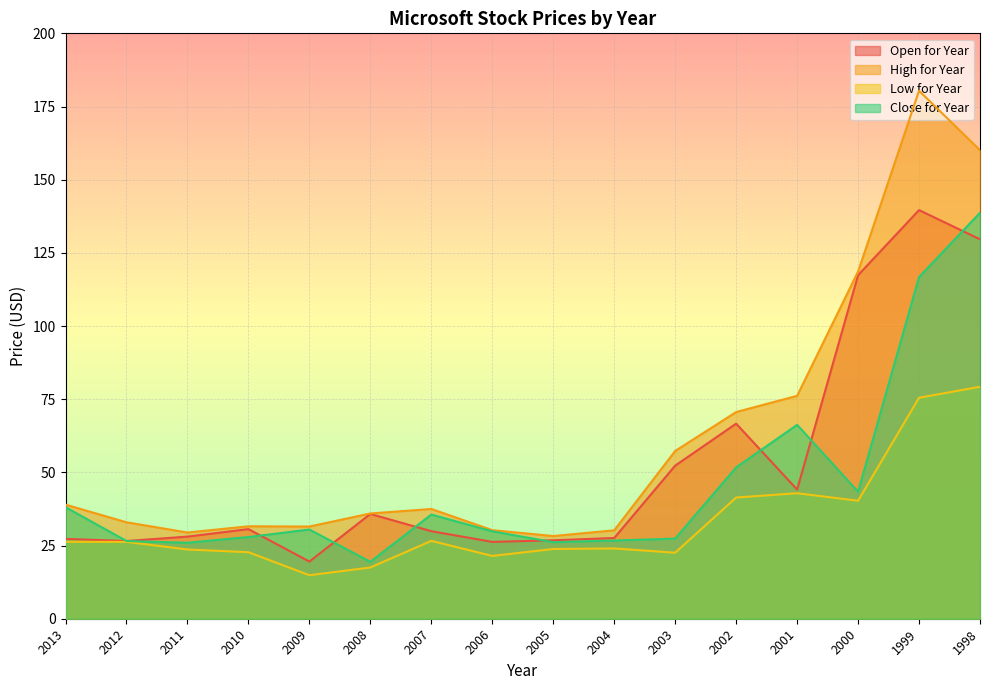

Reading right to left, list all the values displayed in this chart.

Open for Year: 129.6	139.6	117.4	44.1	66.7	52.3	27.6	26.8	26.2	29.9	35.8	19.5	30.6	28.1	26.6	27.3
High for Year: 160.1	180.4	118.6	76.2	70.6	57.3	30.2	28.2	30.3	37.5	36.0	31.5	31.6	29.5	33.0	39.0
Low for Year: 79.2	75.5	40.3	42.9	41.4	22.6	24.0	23.8	21.5	26.6	17.5	14.9	22.7	23.6	26.3	26.3
Close for Year: 138.7	116.8	43.4	66.2	51.7	27.4	26.7	26.1	29.9	35.6	19.4	30.5	27.9	26.0	26.6	38.1